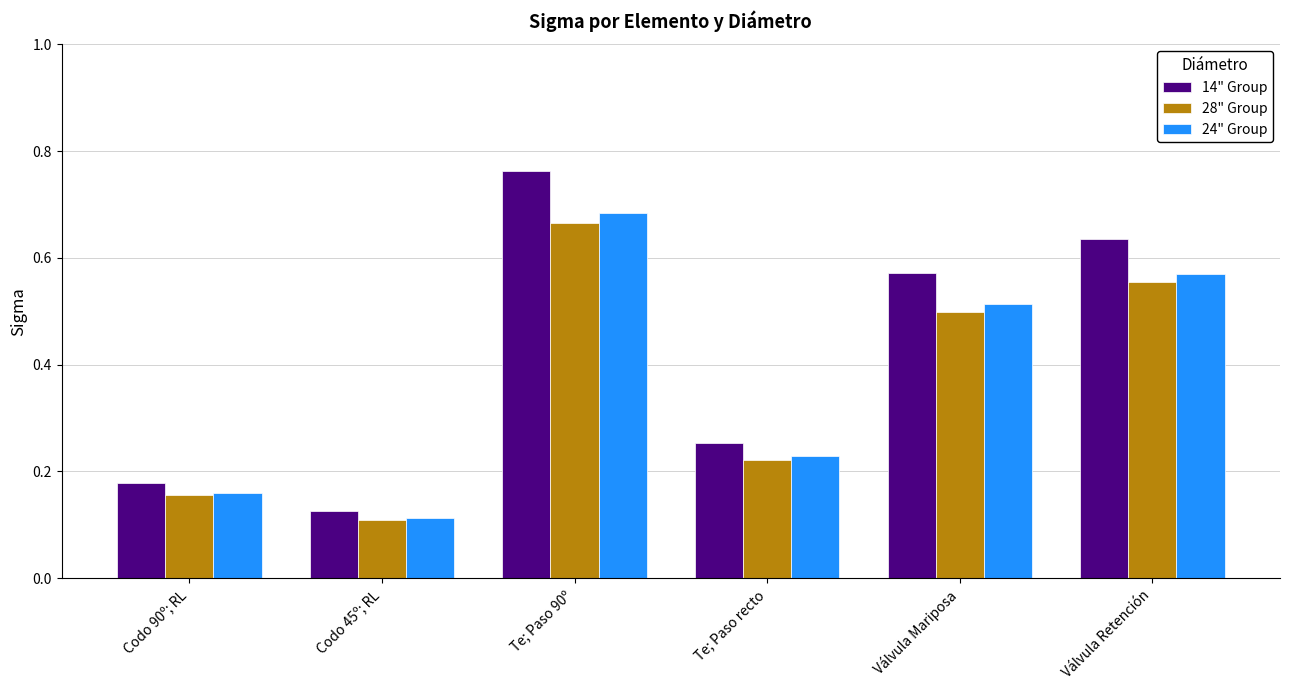

How many bars are there in each group?

3